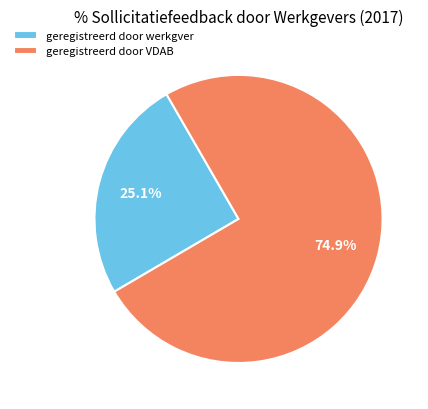

Does geregistreerd door VDAB represent more than half of the total?

Yes